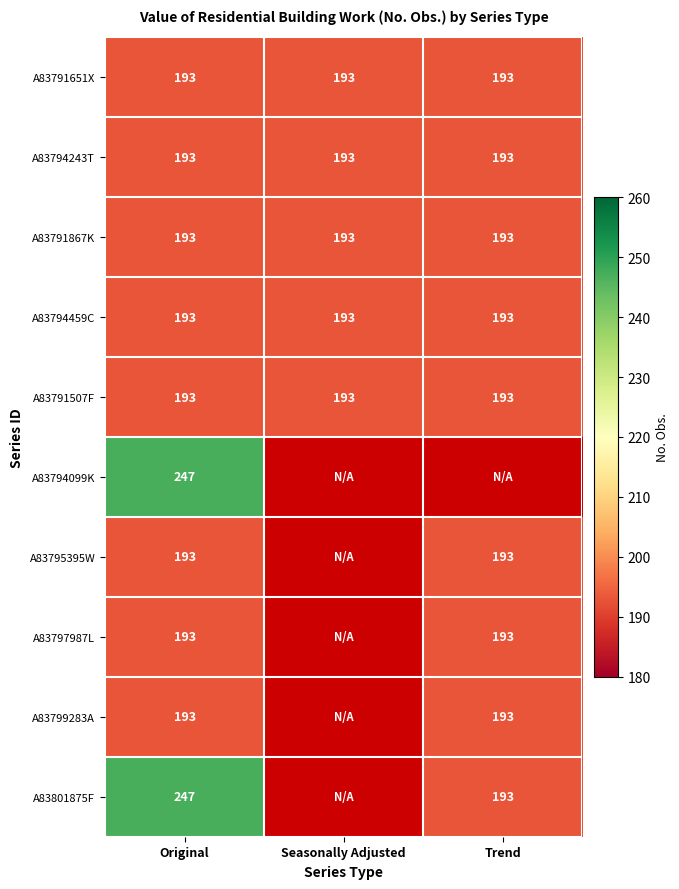

The A83791507F series shows 75 at Original. True or false?

False